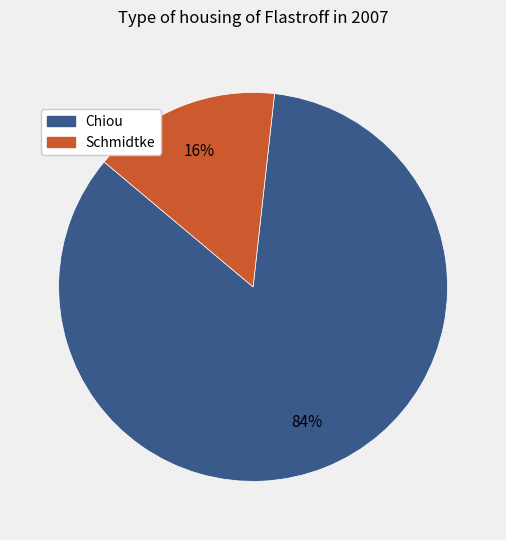

What percentage is the Schmidtke slice, to the nearest percent?

16%